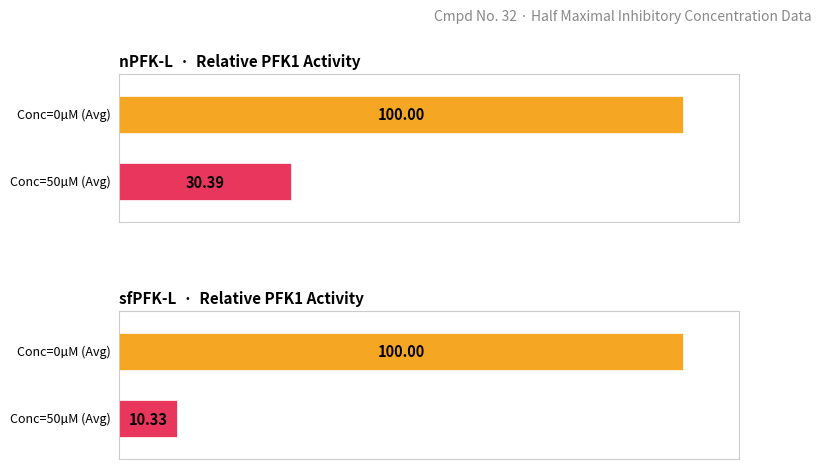

Is the value of sfPFK-L Average at 10 greater than the value of nPFK-L Average at 30?

No